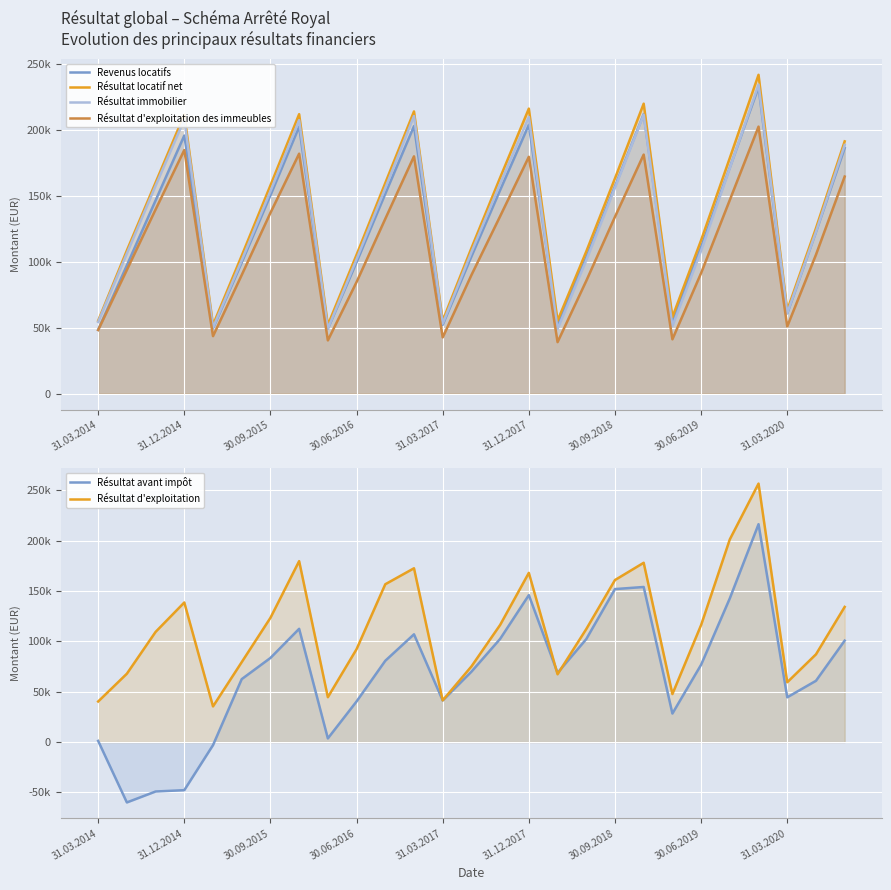

At which category does the chart reach its peak across all series?

23